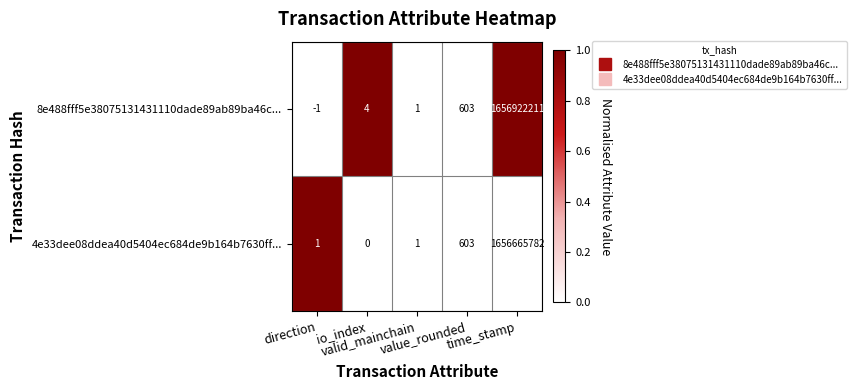

Which series has the largest total across all categories?

8e488fff5e38075131431110dade89ab89ba46c...